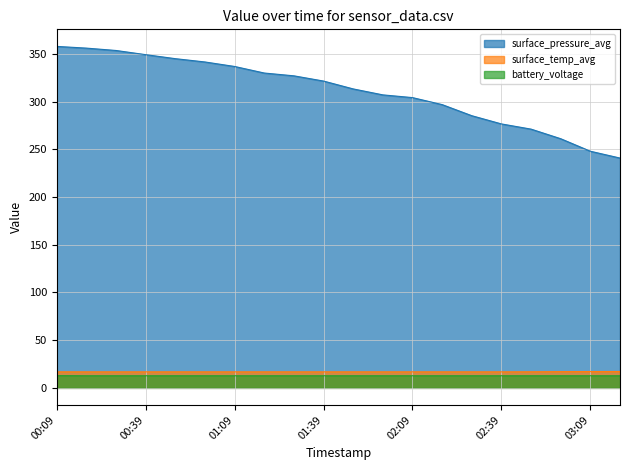

Is it true that surface_pressure_avg equals 380.1 at 02:49?

False